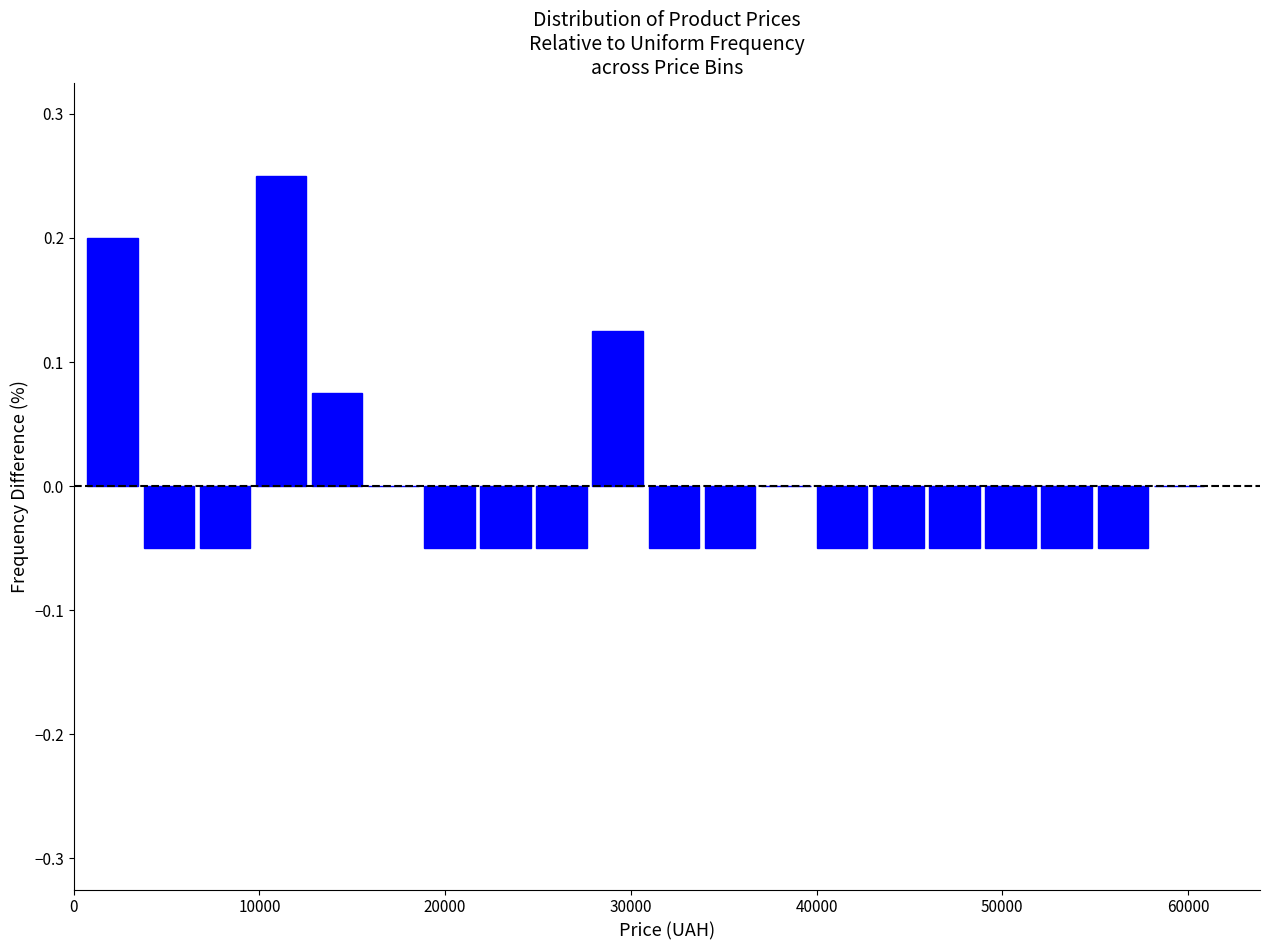

Around what value on the x-axis is the tallest bar? Give the approximate position of its centre, as read against the axis.

11000